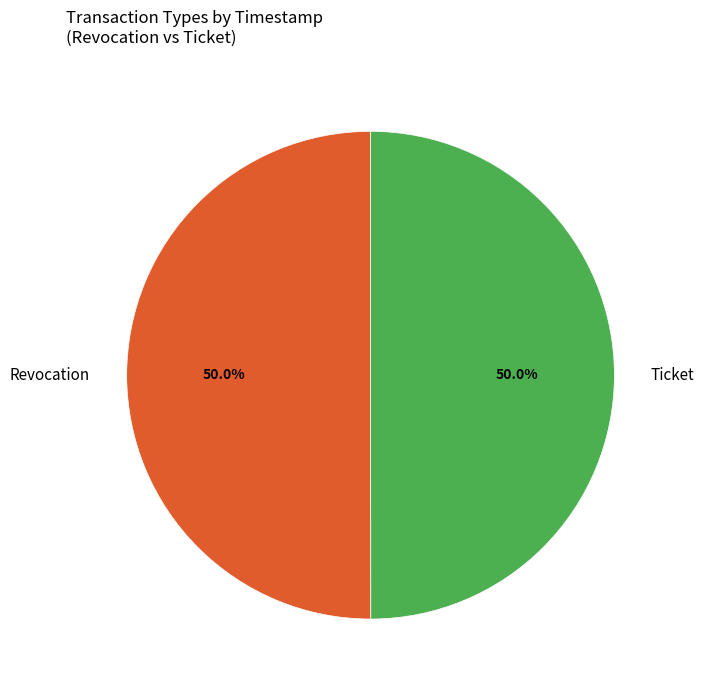

Is it true that Ticket is 42% of the pie?

False